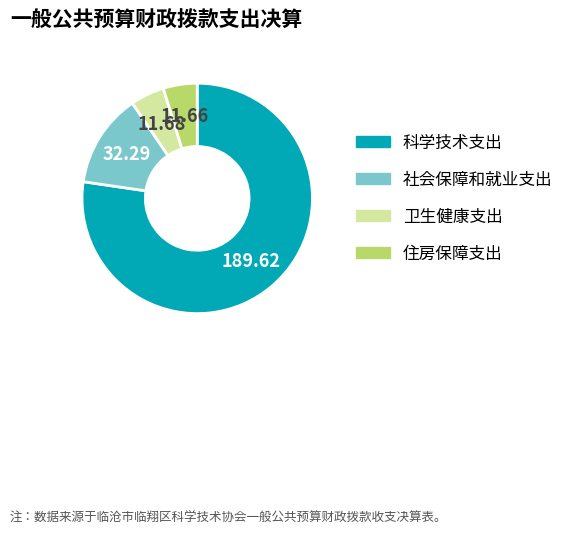

Combined, do 卫生健康支出 and 社会保障和就业支出 account for over 50%?

No